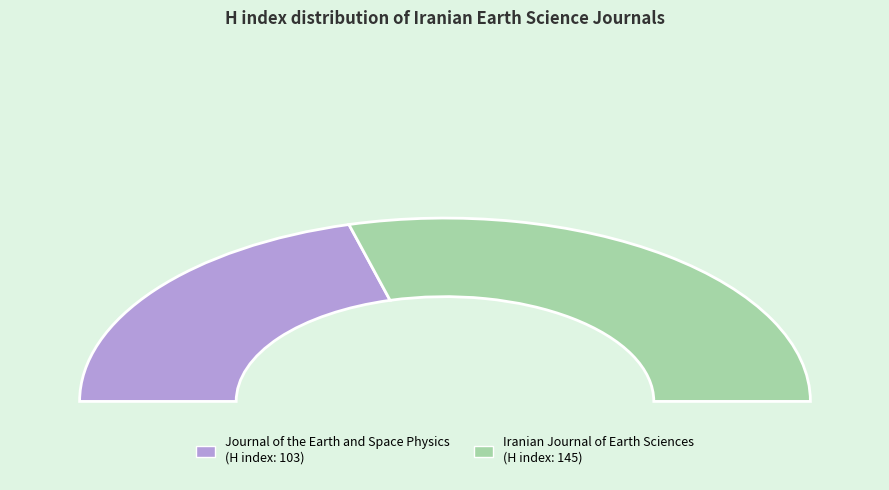

What is the change in value from Journal of the Earth and Space Physics to Iranian Journal of Earth Sciences?

+42